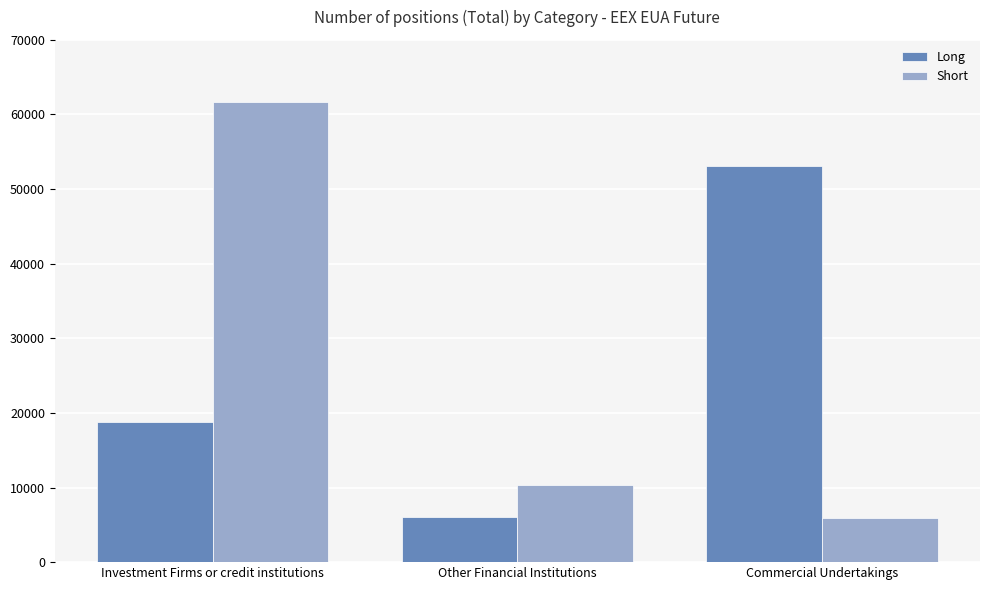

Reading left to right, what are all the values shown in this chart?

Long: 18729	6023	53094
Short: 61730	10392	5860